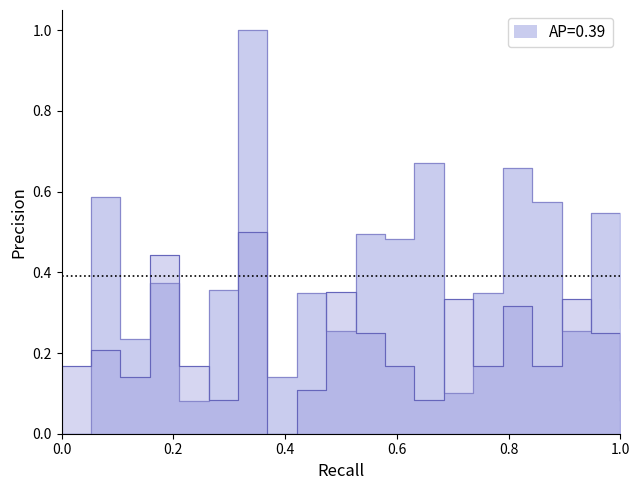

Rank the series by their average value, from lowest to highest.

P2, P1